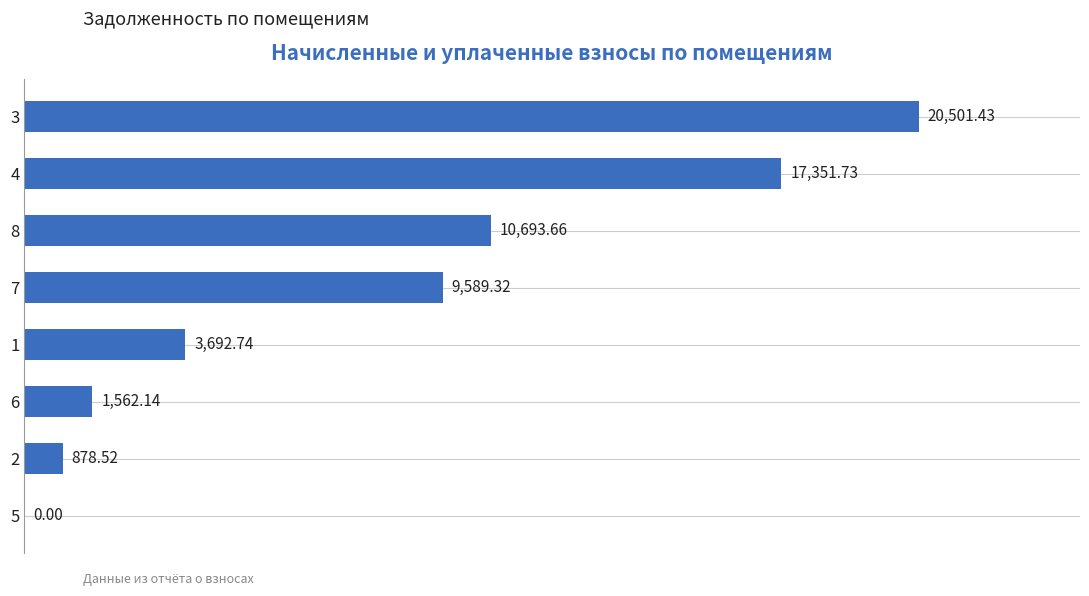

What is the change in value from 6 to 1?

+2130.6